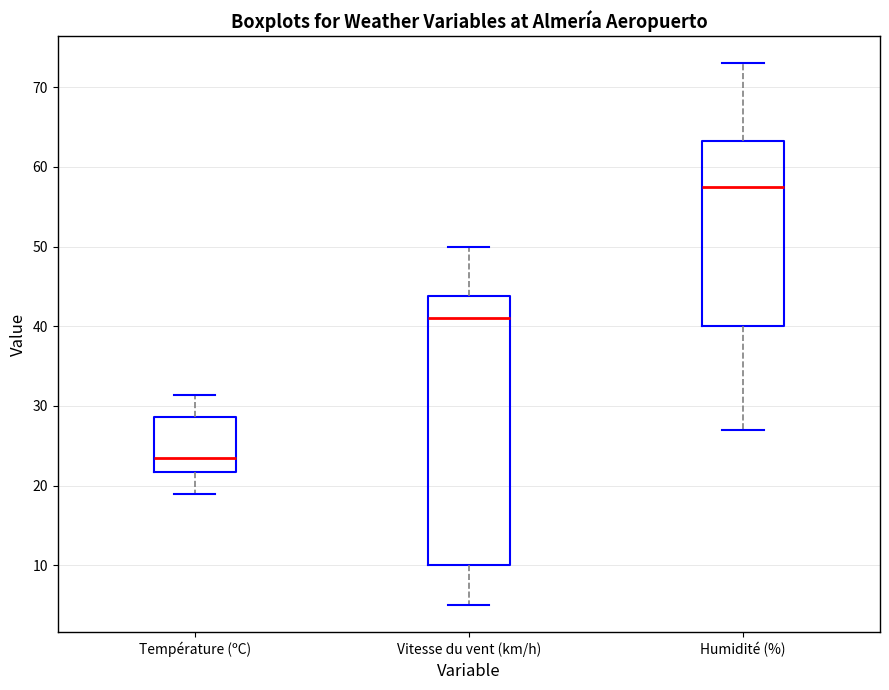

Reading left to right, transcribe this box plot: for each box, give where its median line is, the range the box spans, and where its two whiskers end, as read against the y-axis. The values are not printed on the chart, so give them approximately, as read against the axis.

Température (ºC): median 23, box 22 to 29, whiskers 19 to 31
Vitesse du vent (km/h): median 41, box 10 to 44, whiskers 5 to 50
Humidité (%): median 58, box 40 to 63, whiskers 27 to 73